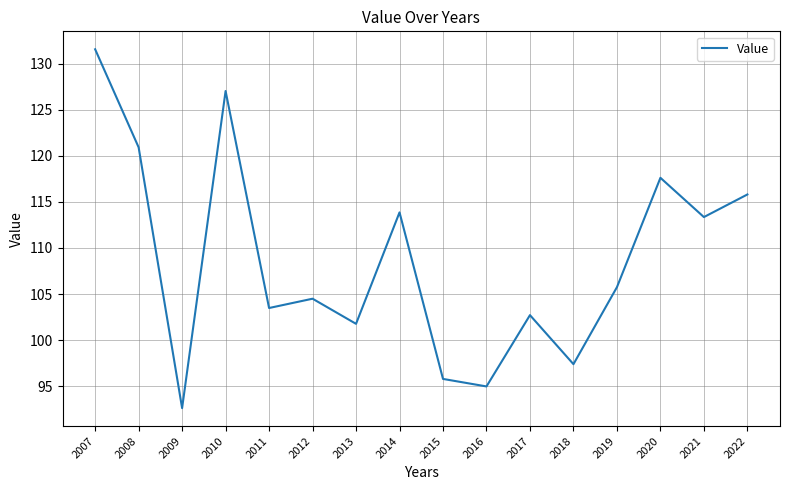

What is the sum of the values at 2009 and 2016?

187.6